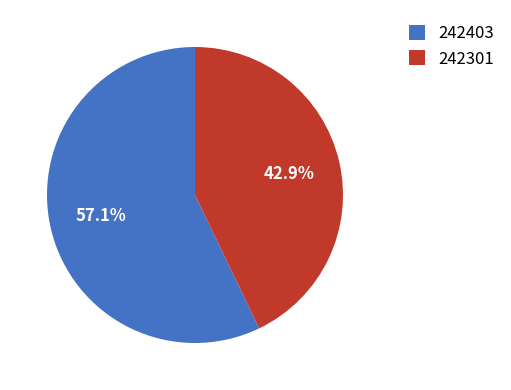

Between 242301 and 242403, which is larger?

242403